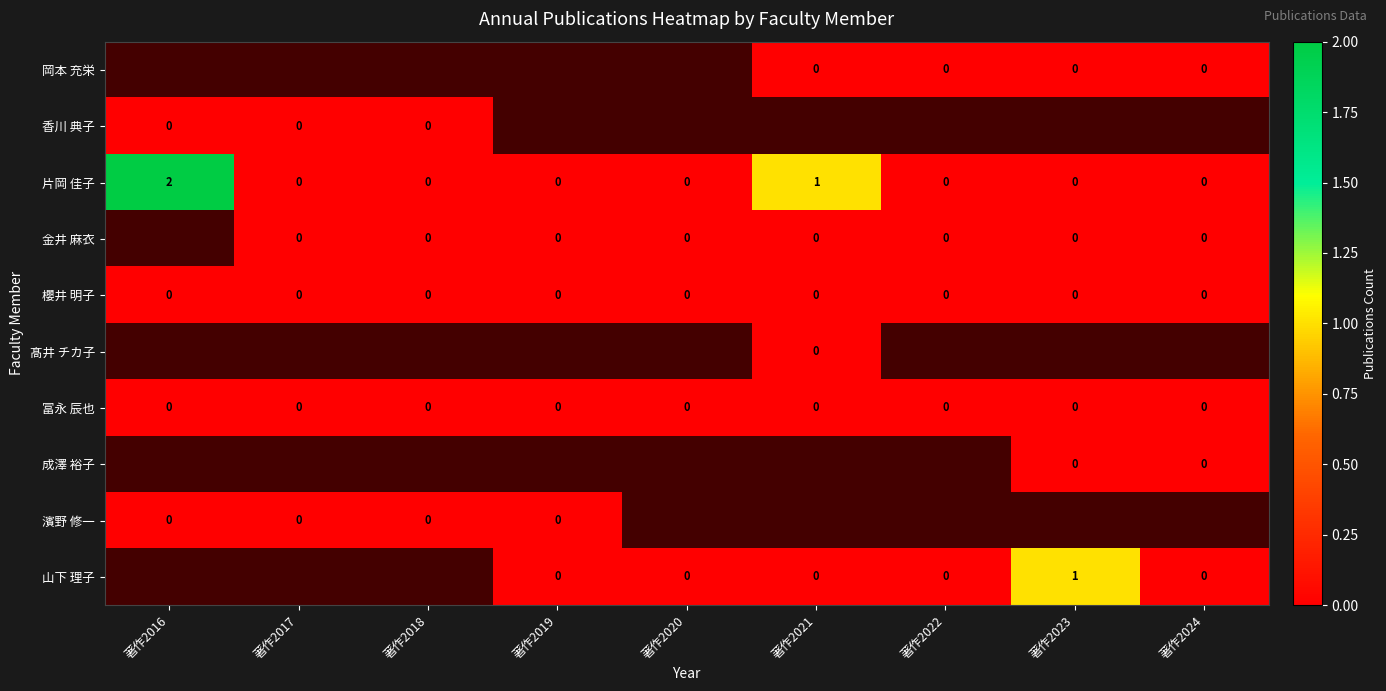

How many series are shown in this chart?

10